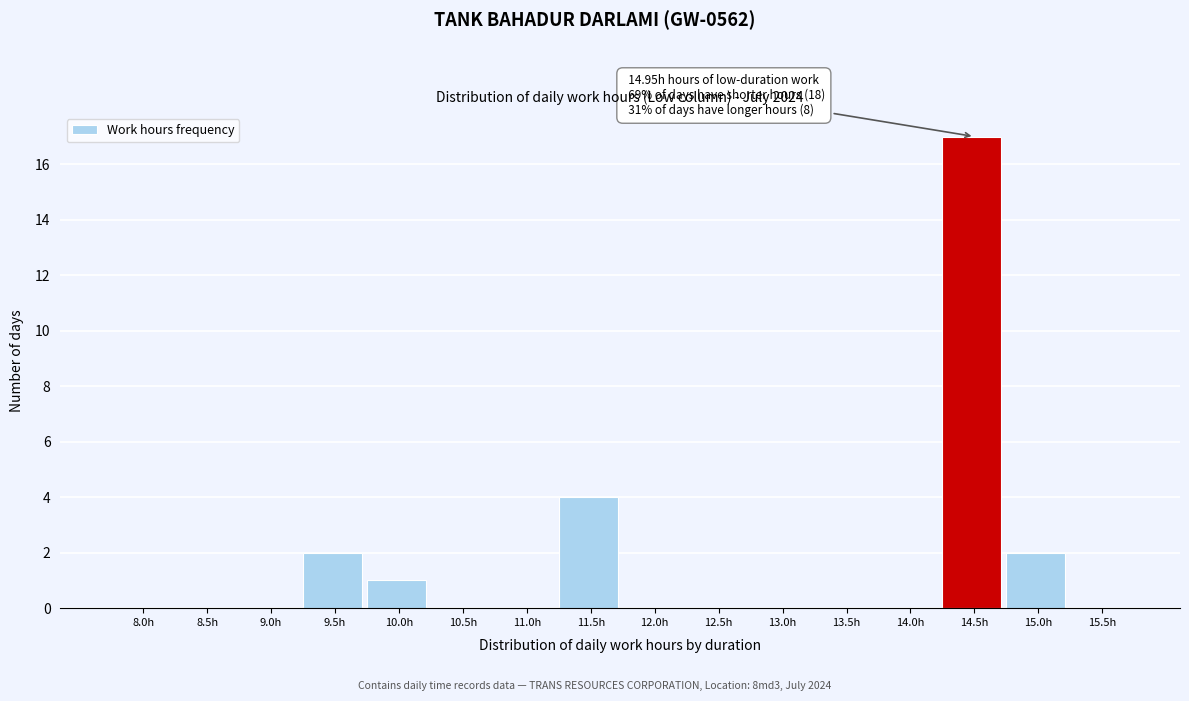

Reading left to right, what are all the values shown in this chart?

8.0h=0	8.5h=0	9.0h=0	9.5h=2	10.0h=1	10.5h=0	11.0h=0	11.5h=4	12.0h=0	12.5h=0	13.0h=0	13.5h=0	14.0h=0	14.5h=17	15.0h=2	15.5h=0